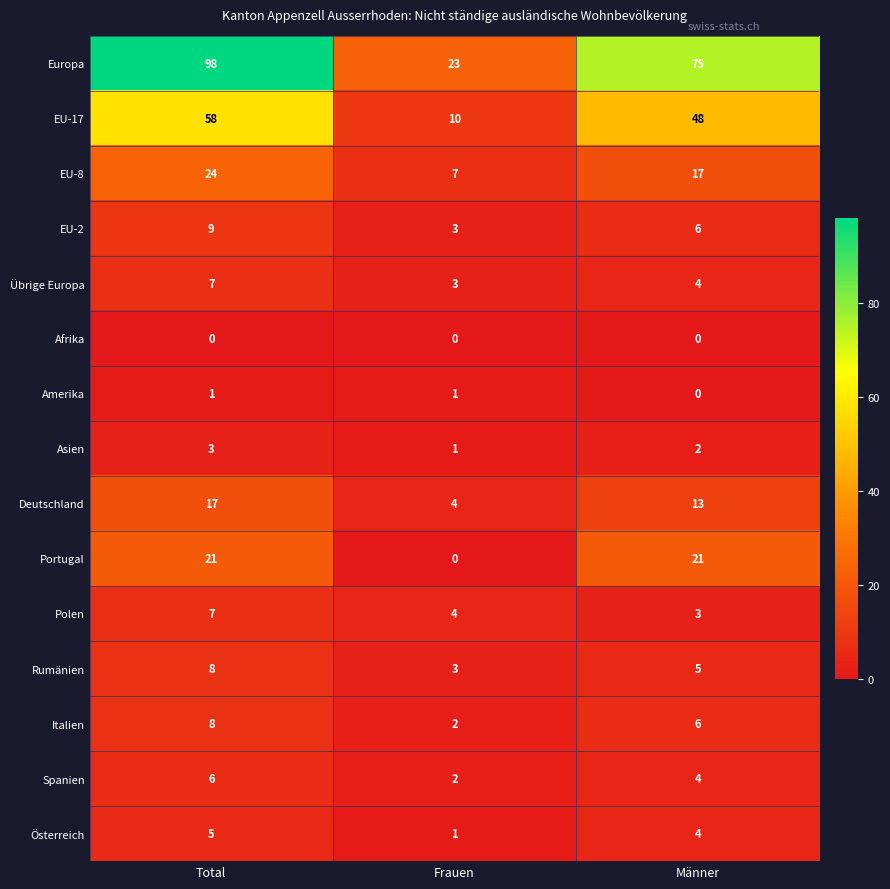

How many values in the Italien series are below 6?

1